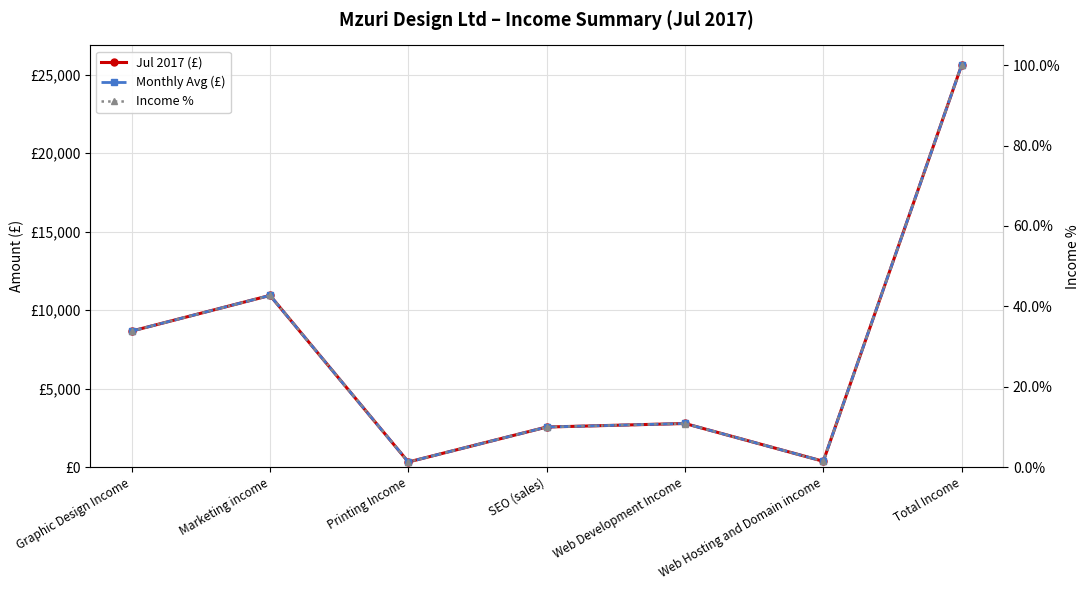

How many interior local valleys does the Income % series have?

2